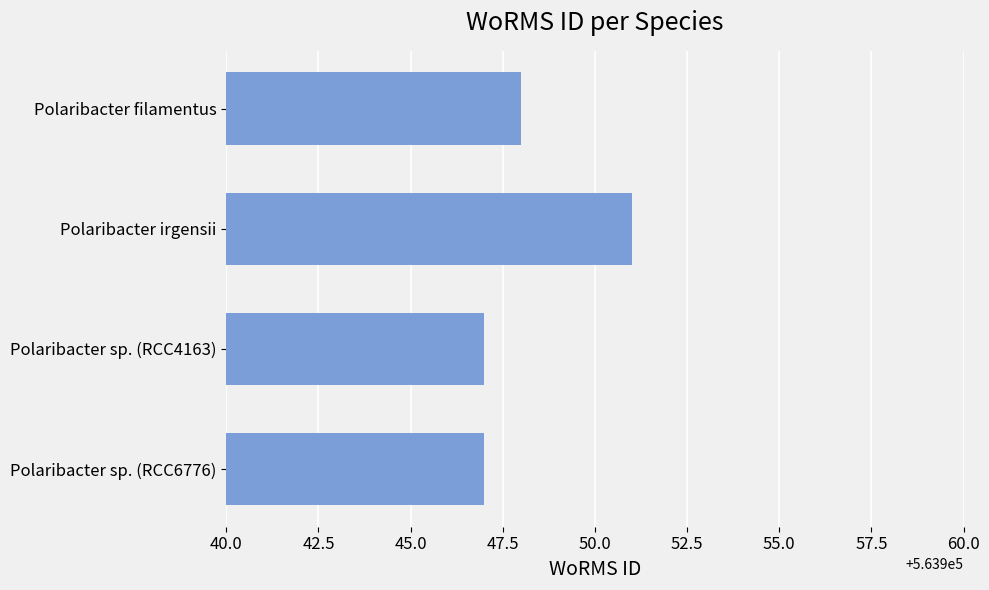

The value at Polaribacter sp. (RCC6776) is 563947. True or false?

True